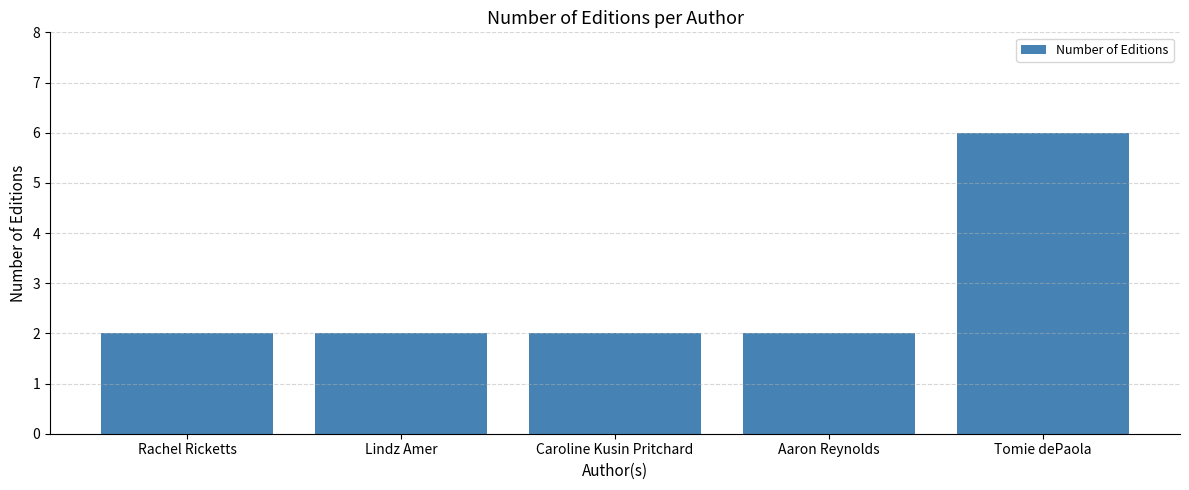

The chart shows a value of 3 at Lindz Amer. True or false?

False